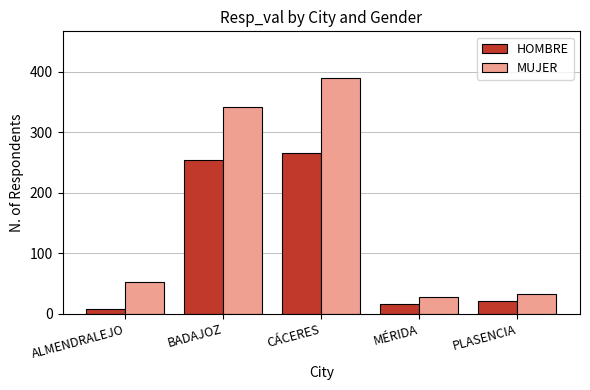

How many series are shown in this chart?

2